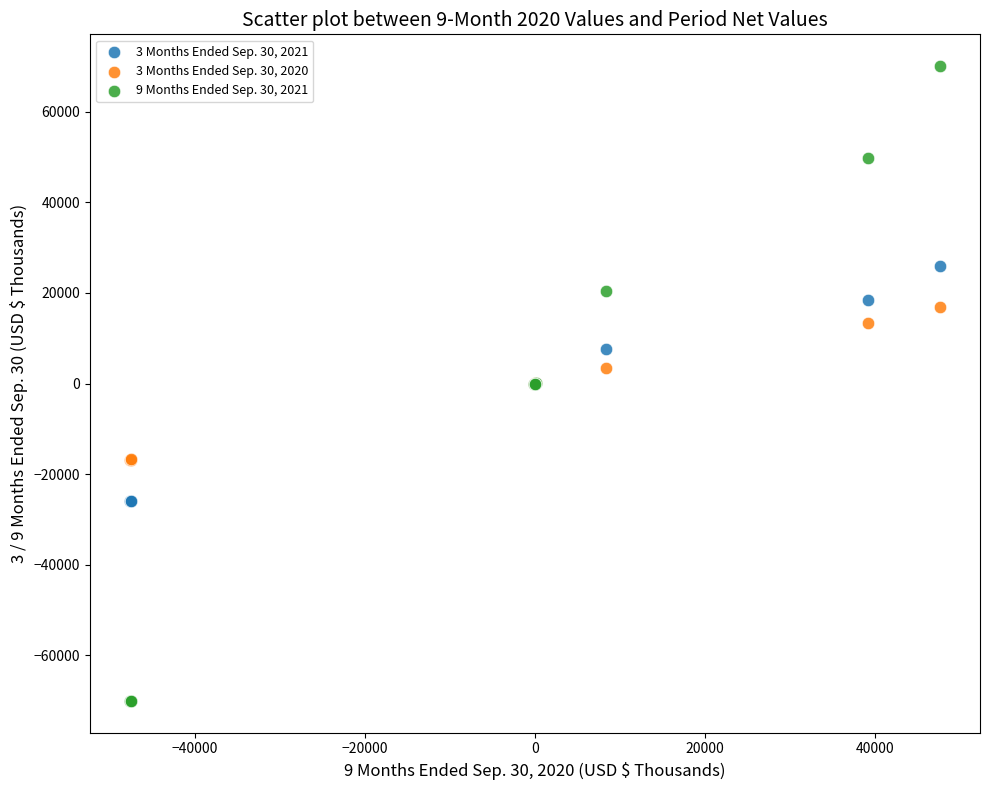

What are all the series names shown in the legend?

3 Months Ended Sep. 30, 2021, 3 Months Ended Sep. 30, 2020, 9 Months Ended Sep. 30, 2021